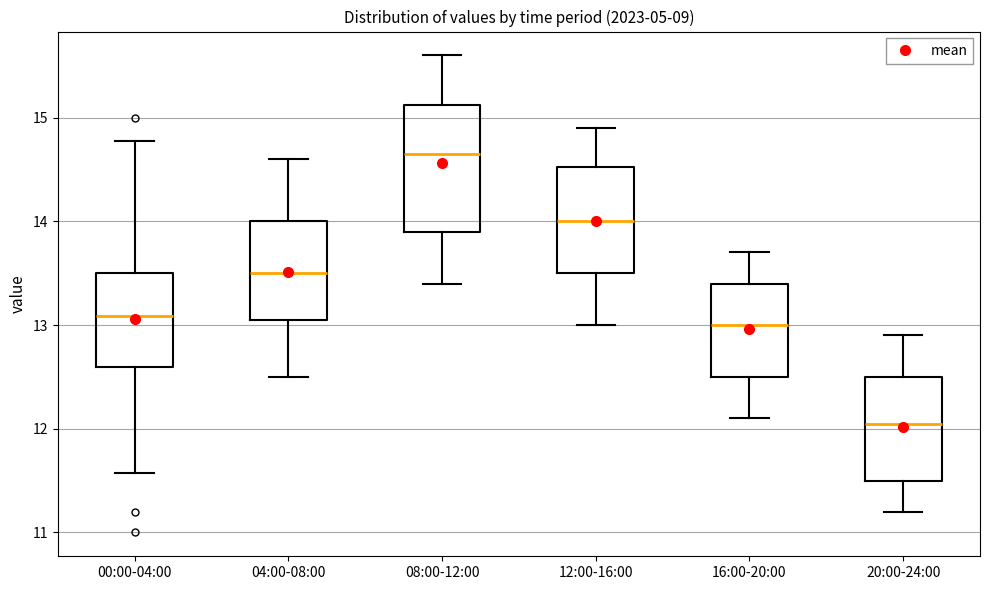

Where is the lower edge of the box for 12:00-16:00 on the y-axis? The values are not printed on the chart, so give them approximately, as read against the axis.

13.5